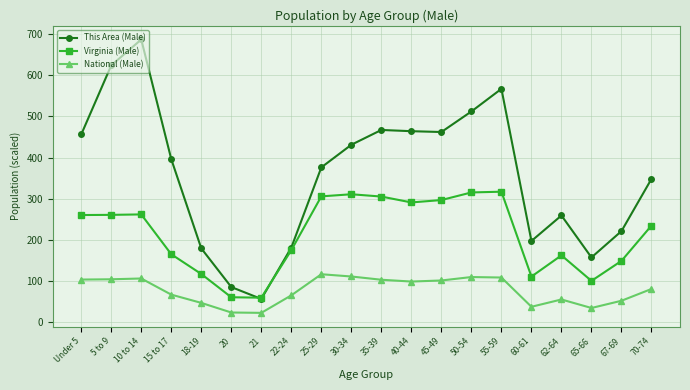

True or false: This Area (Male) has a value of 754.7 at 50-54.

False